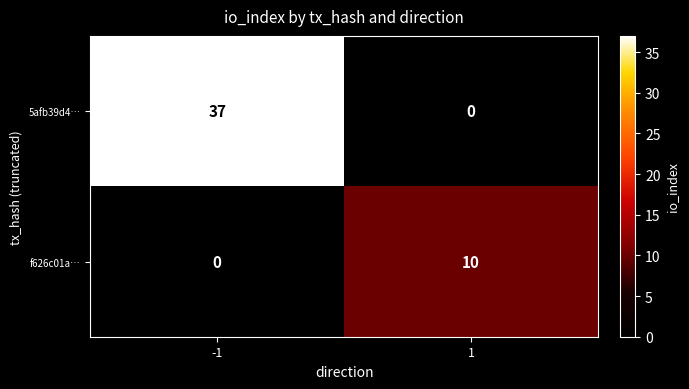

Reading right to left, what are all the values shown in this chart?

5afb39d4…: 1=0	-1=37
f626c01a…: 1=10	-1=0